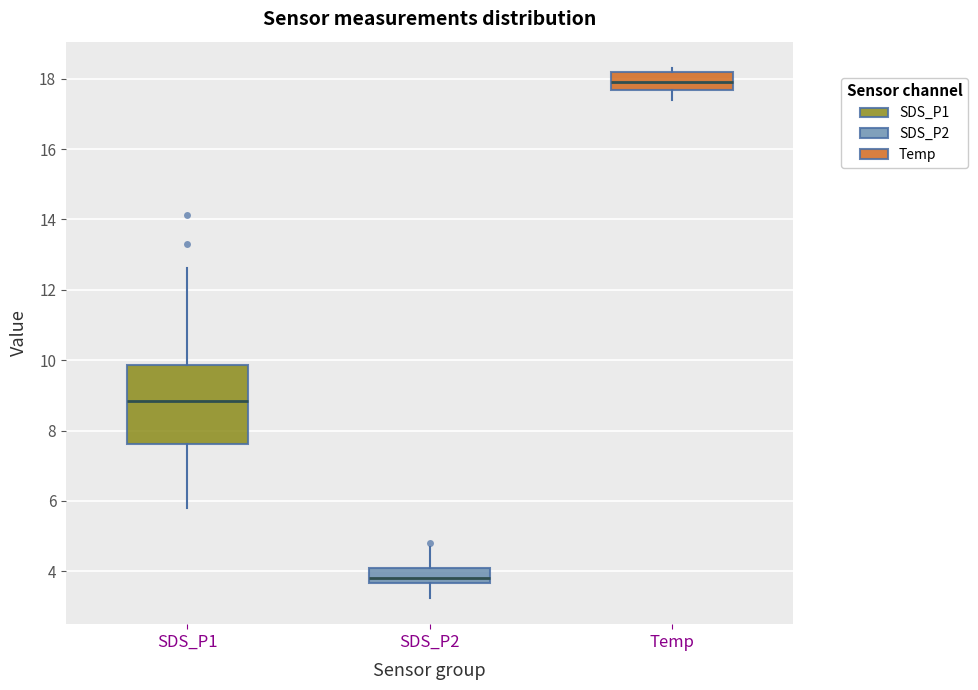

Which box is the tallest, from its lower edge to its upper edge?

SDS_P1